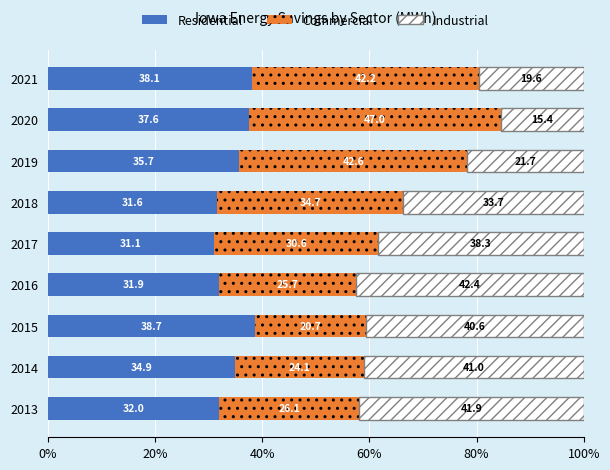

Read the Residential value at 2014.

34.9